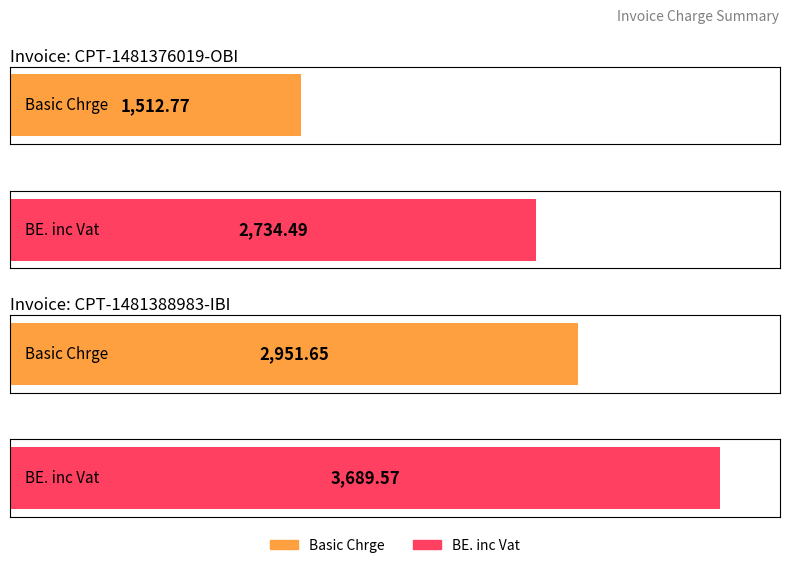

At how many categories does at least one series exceed 2353?

2